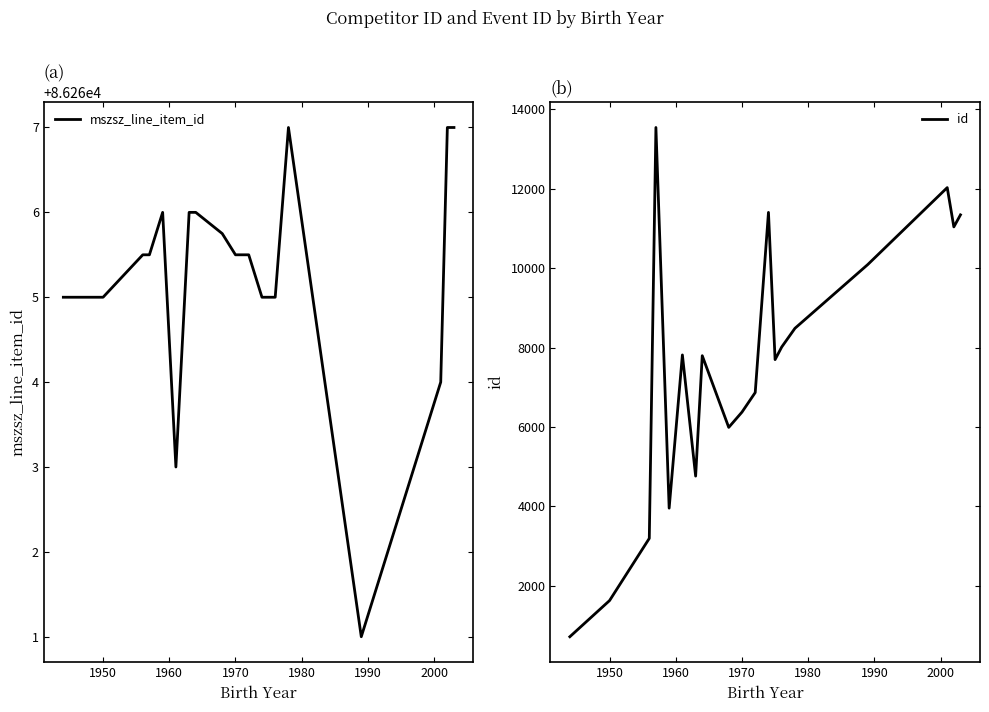

True or false: mszsz_line_item_id and id cross at least once.

False